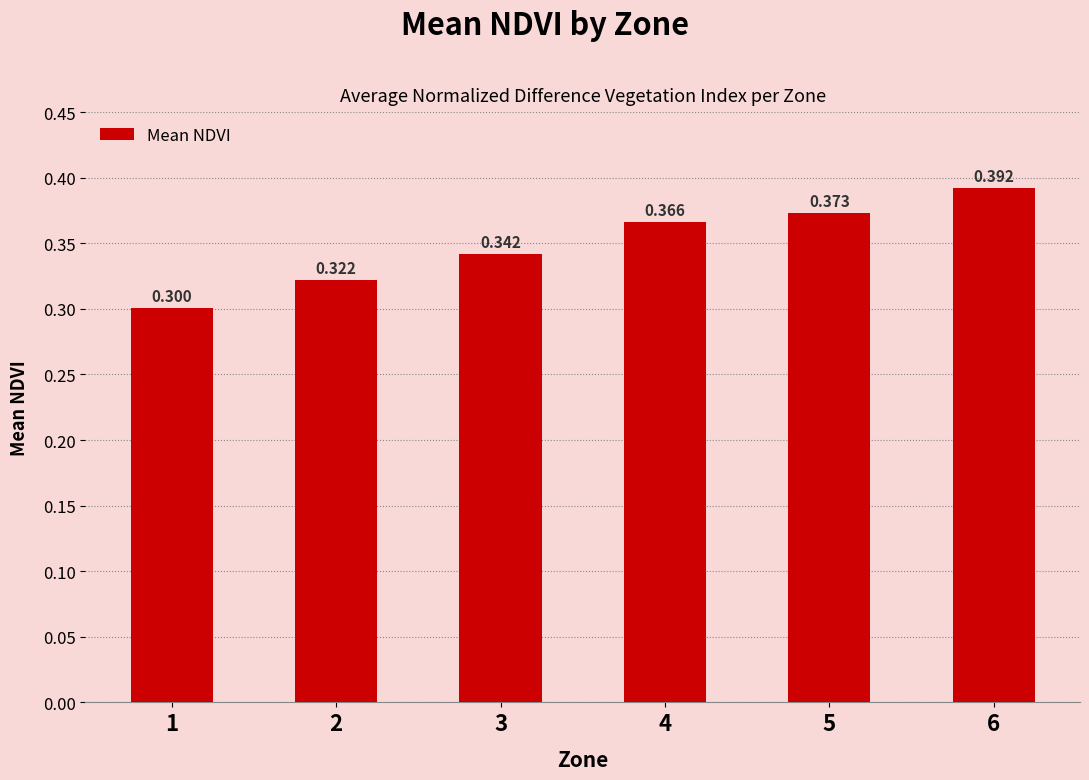

List the labels in order of value, largest first.

6, 5, 4, 3, 2, 1